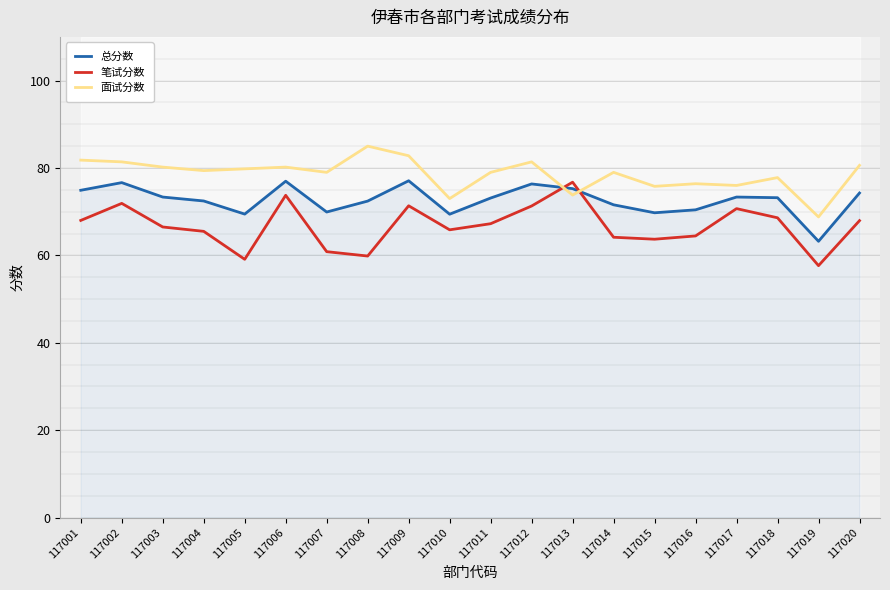

Which series has the widest spread of values?

笔试分数